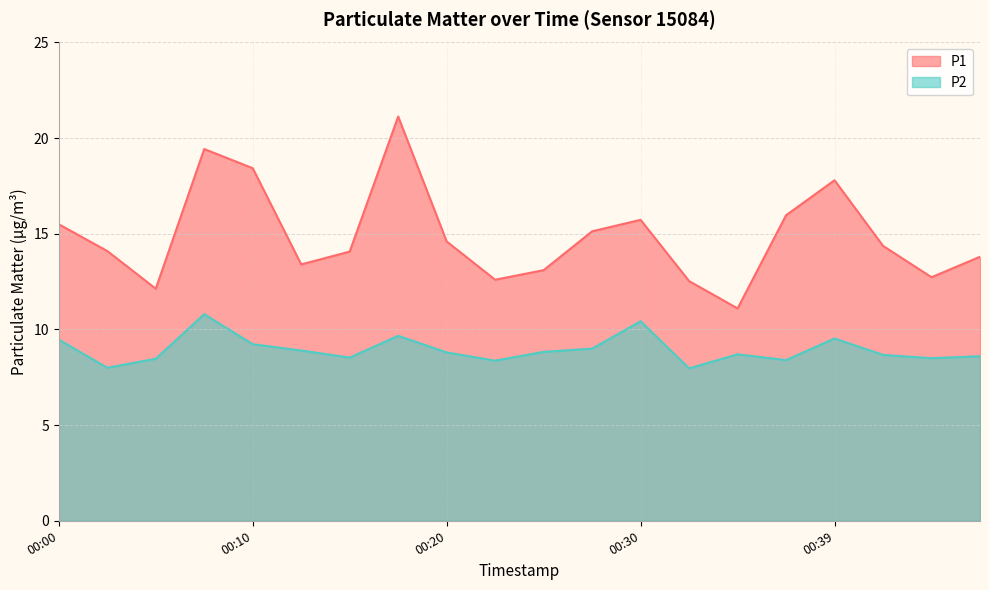

What is the highest value of the P2 series?

10.8